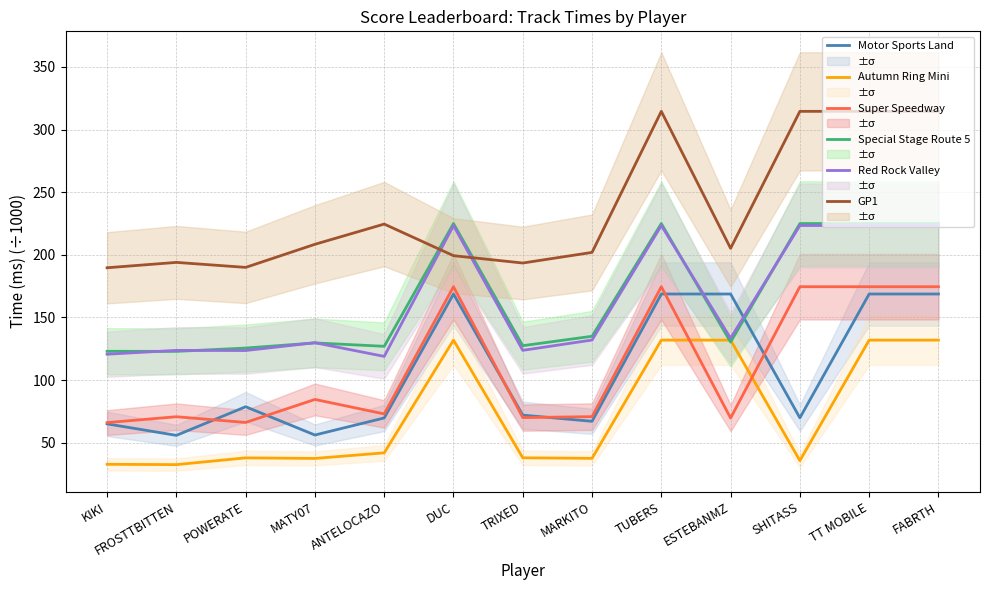

Is this an area chart (filled region under the line)?

No